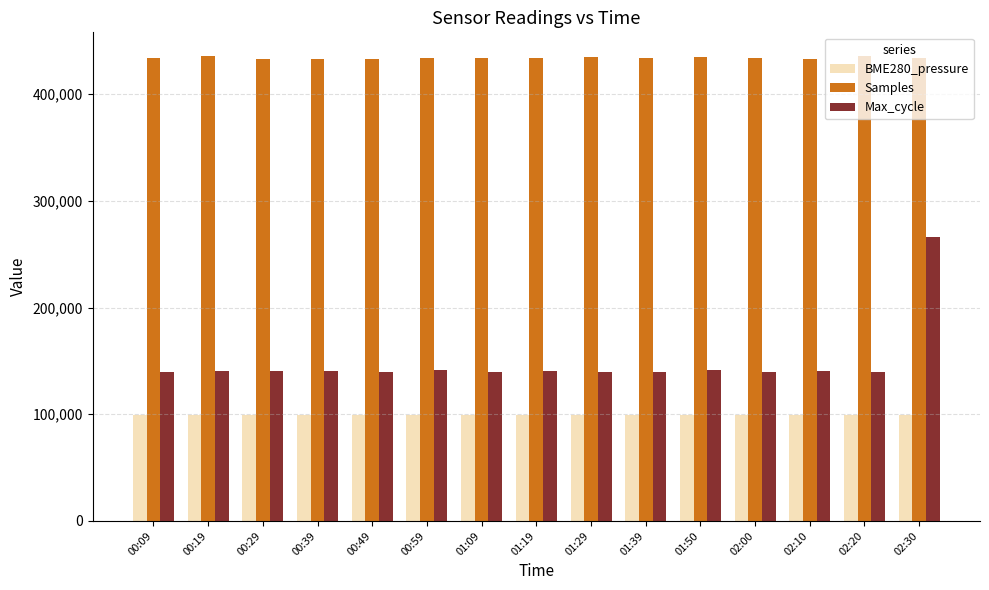

Rank the series at 00:09 from highest to lowest value.

Samples, Max_cycle, BME280_pressure